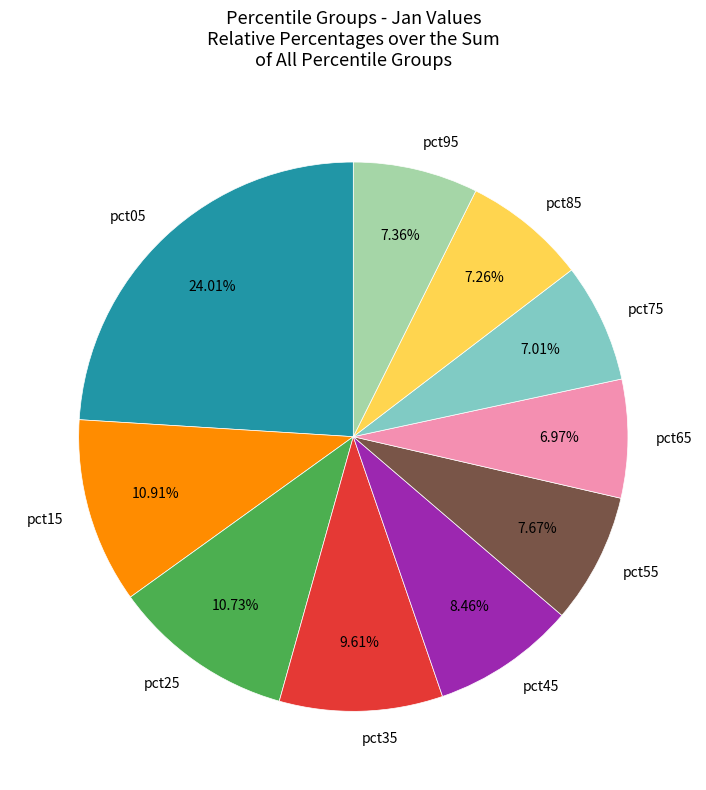

Between pct75 and pct05, which is larger?

pct05